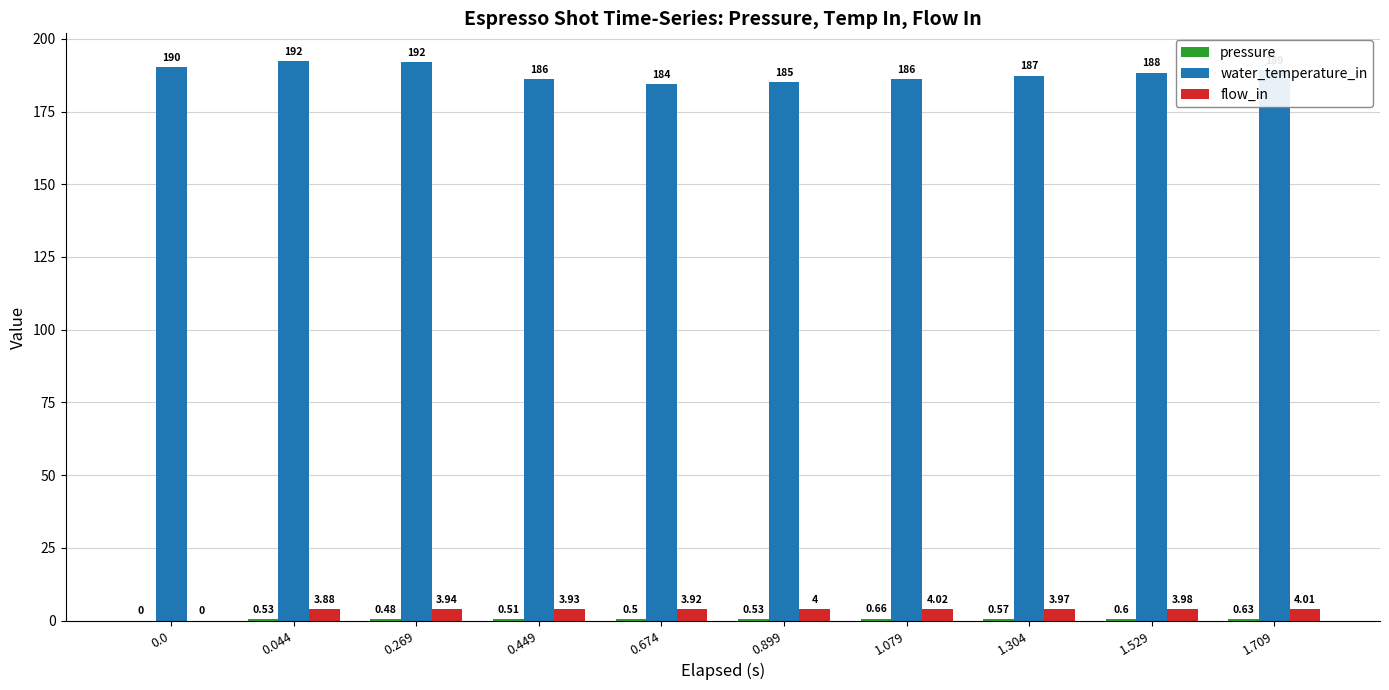

What is the difference between the water_temperature_in values at 0.044 and 1.079?

6.0